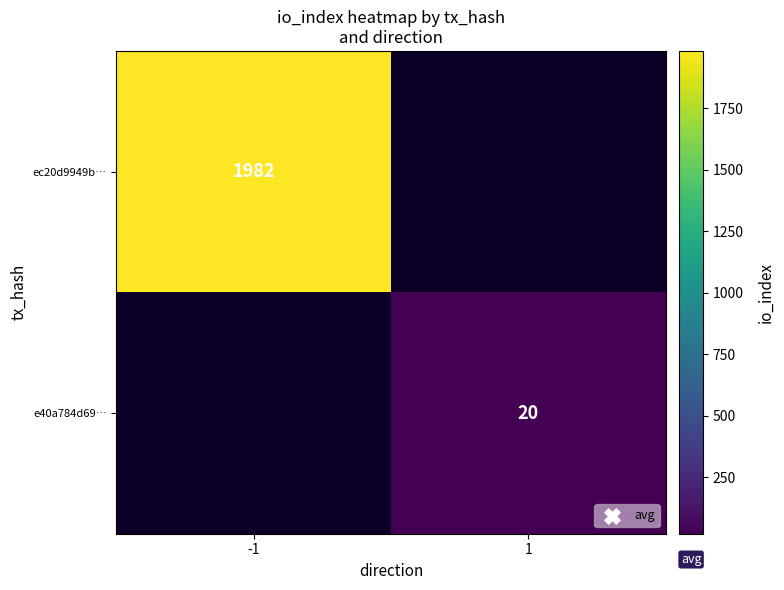

The value of e40a784d69… at 1 is 20. True or false?

True